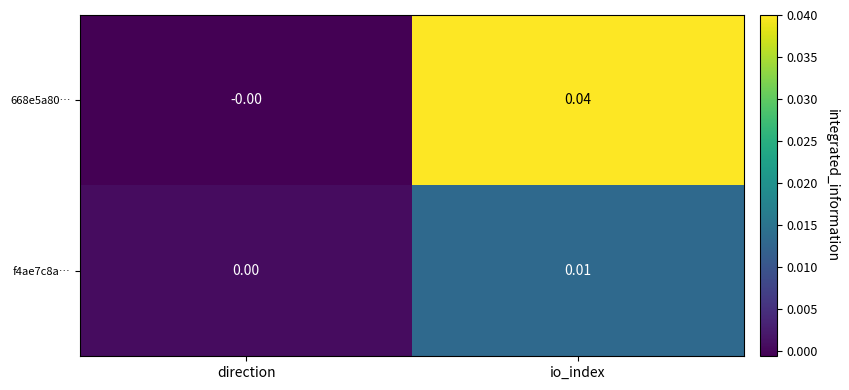

Which category has the lowest value in the f4ae7c8a… series?

direction